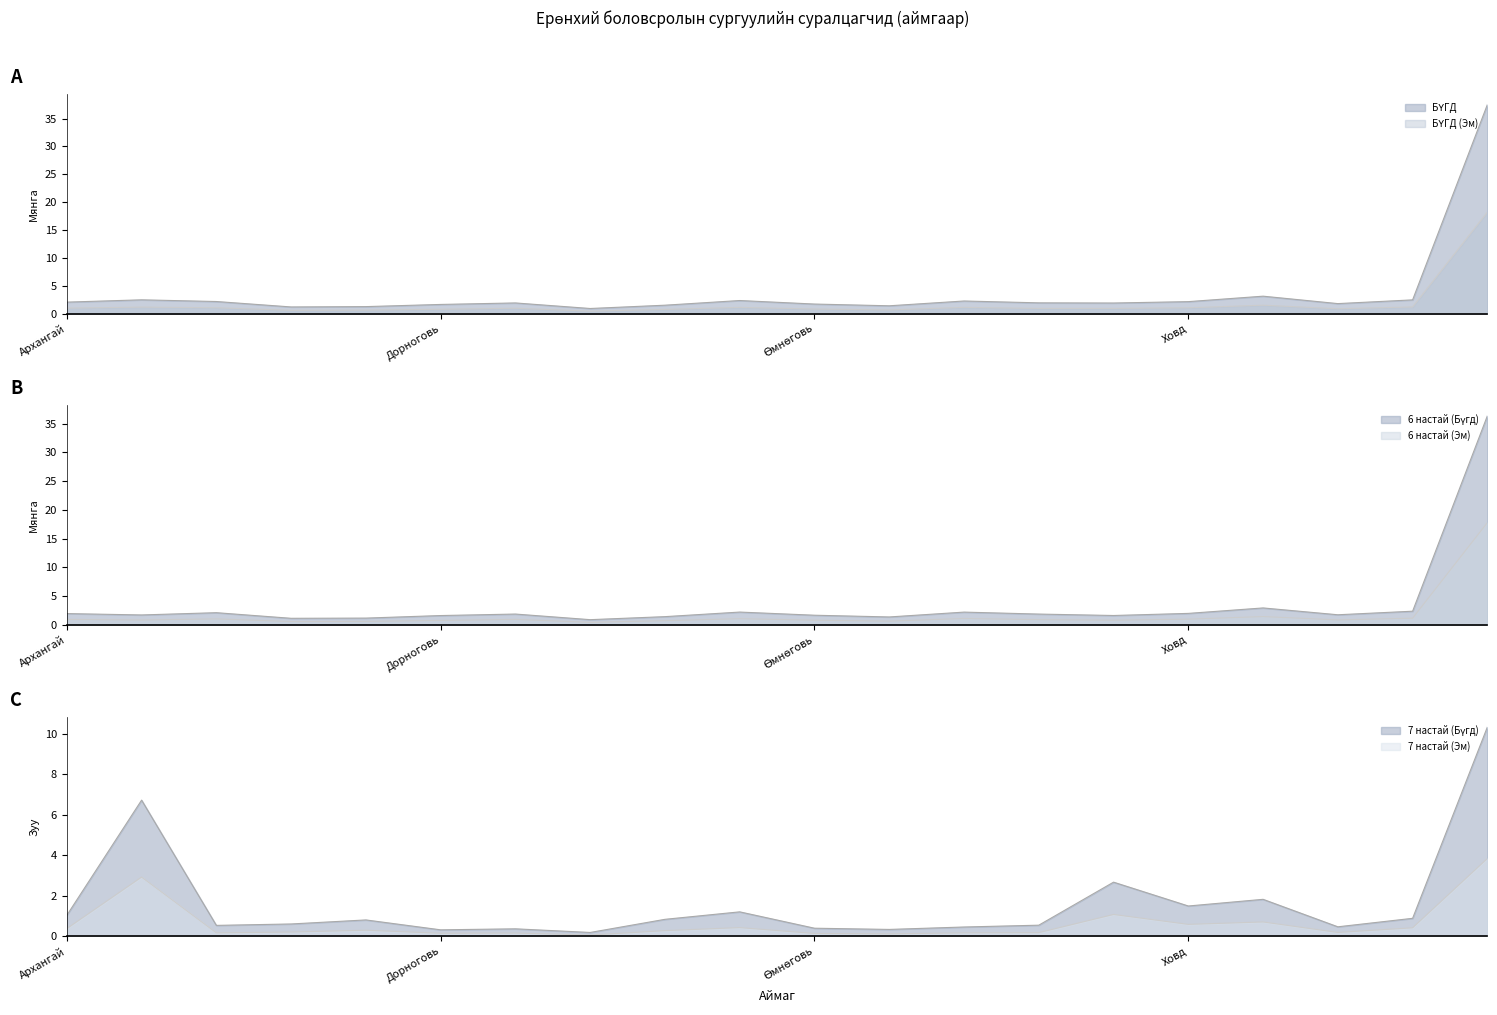

How many data points does each series have?

20